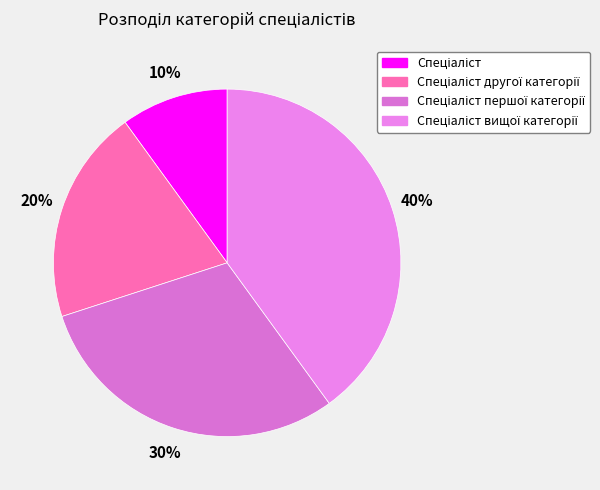

How much of the chart is everything except Спеціаліст вищої категорії?

60.0%